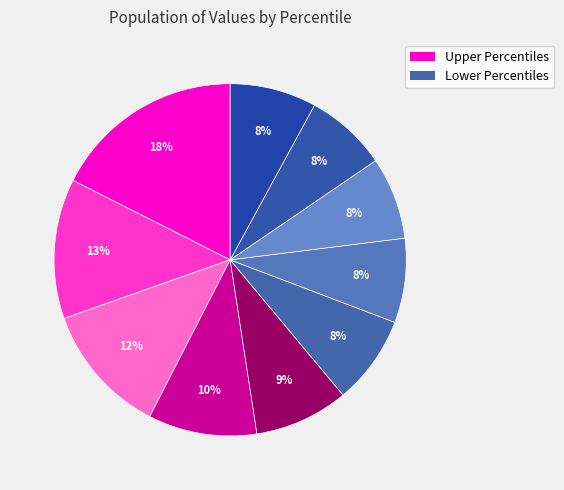

How many slices are in this pie chart?

10